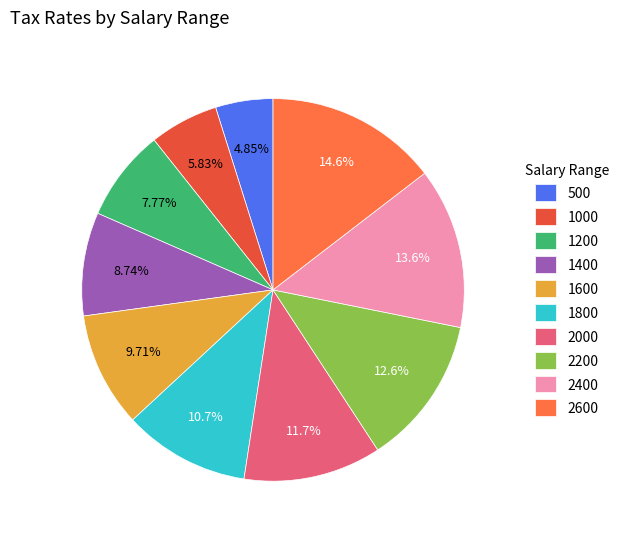

How many slices are in this pie chart?

10